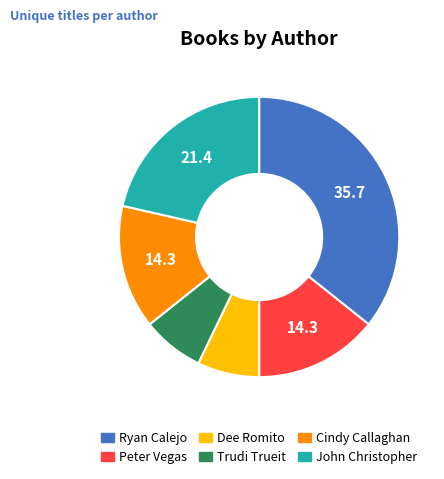

What is the ratio of the value at Peter Vegas to the value at John Christopher?

0.7